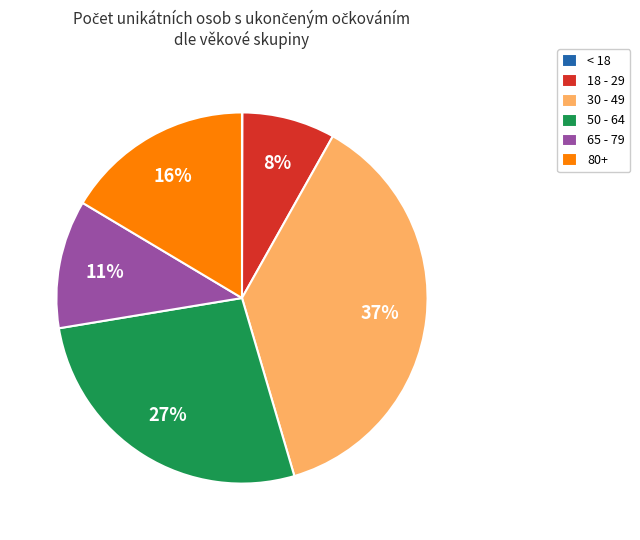

True or false: 50 - 64 accounts for 27% of the total.

True